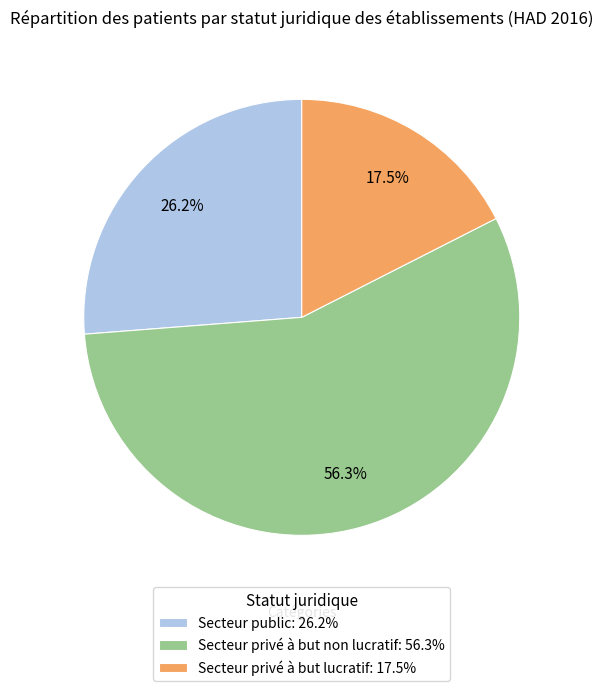

To the nearest percent, what is the difference between the Secteur privé à but lucratif and Secteur privé à but non lucratif slice percentages?

39%